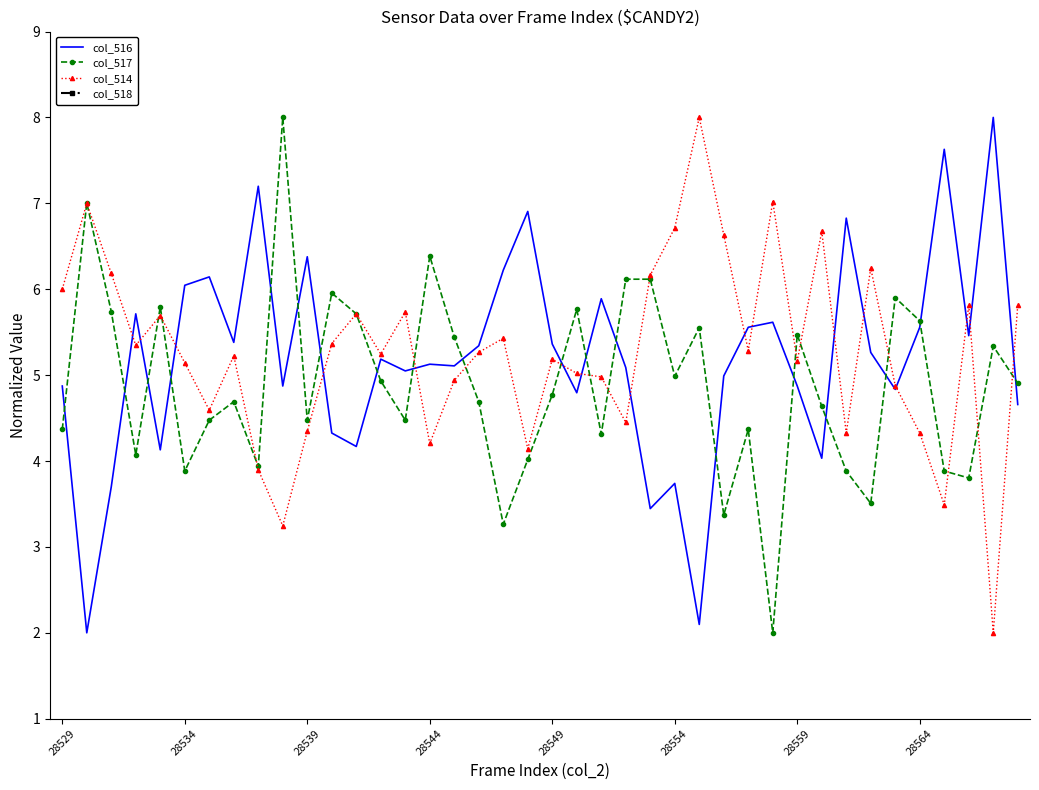

What is the highest value of the col_516 series?

8.0